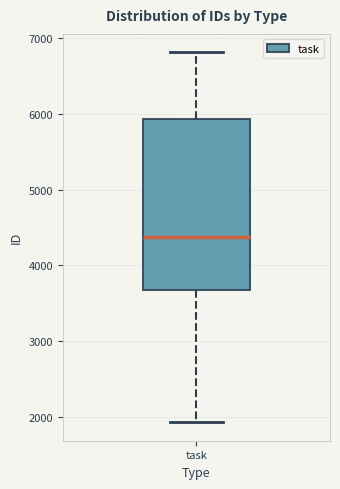

Where is the lower edge of the box for task on the y-axis? The values are not printed on the chart, so give them approximately, as read against the axis.

3700